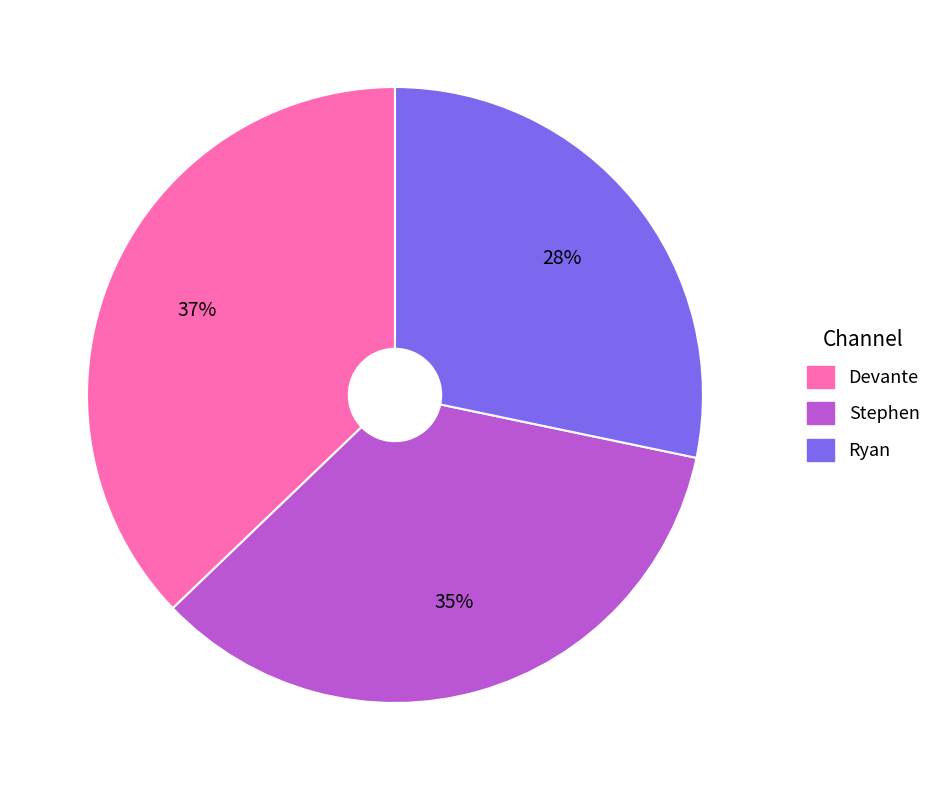

Rank the categories by value from highest to lowest.

Devante, Stephen, Ryan